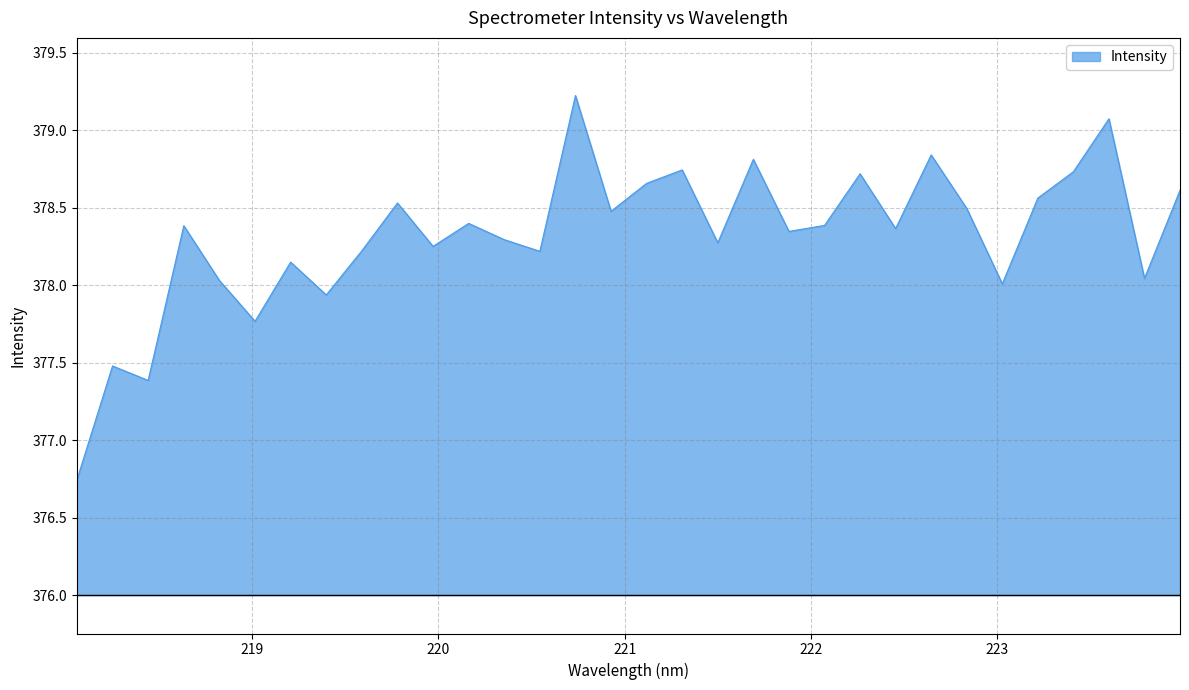

What is the maximum value shown in the chart?

379.2